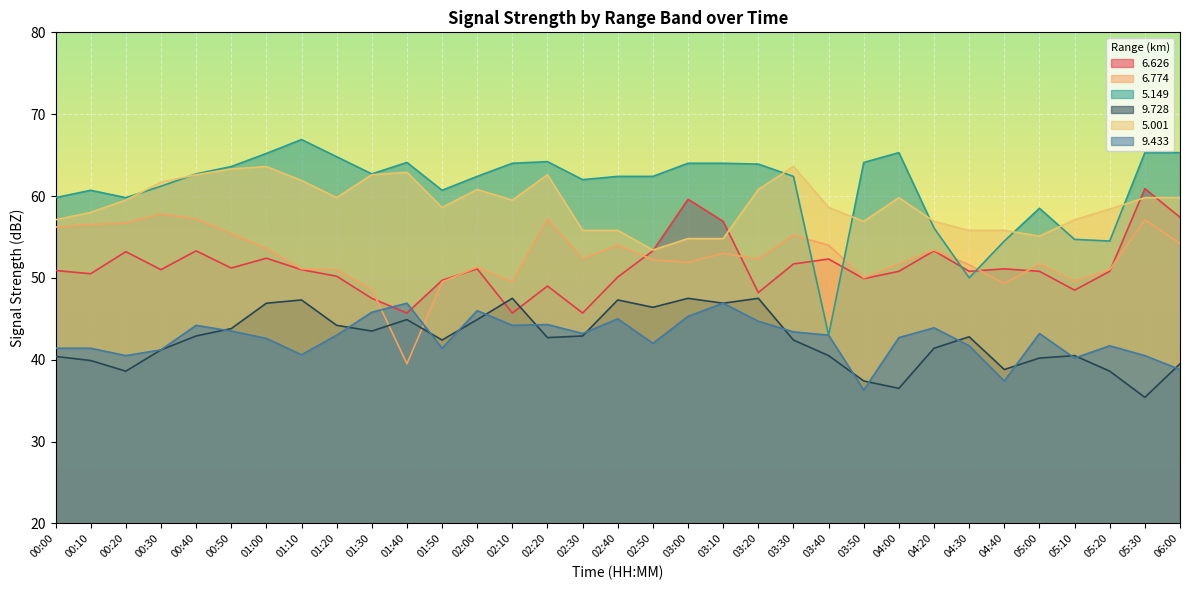

True or false:   9.728 has more than 2 points higher than both neighbors.

True